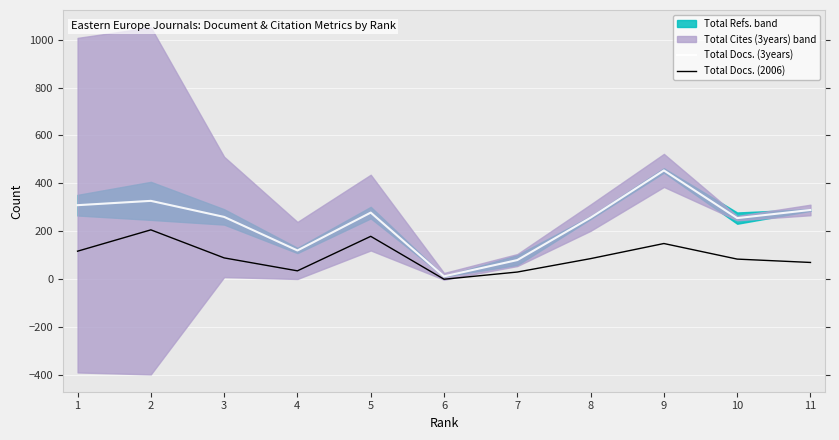

Does the chart display data point markers on the line(s)?

No